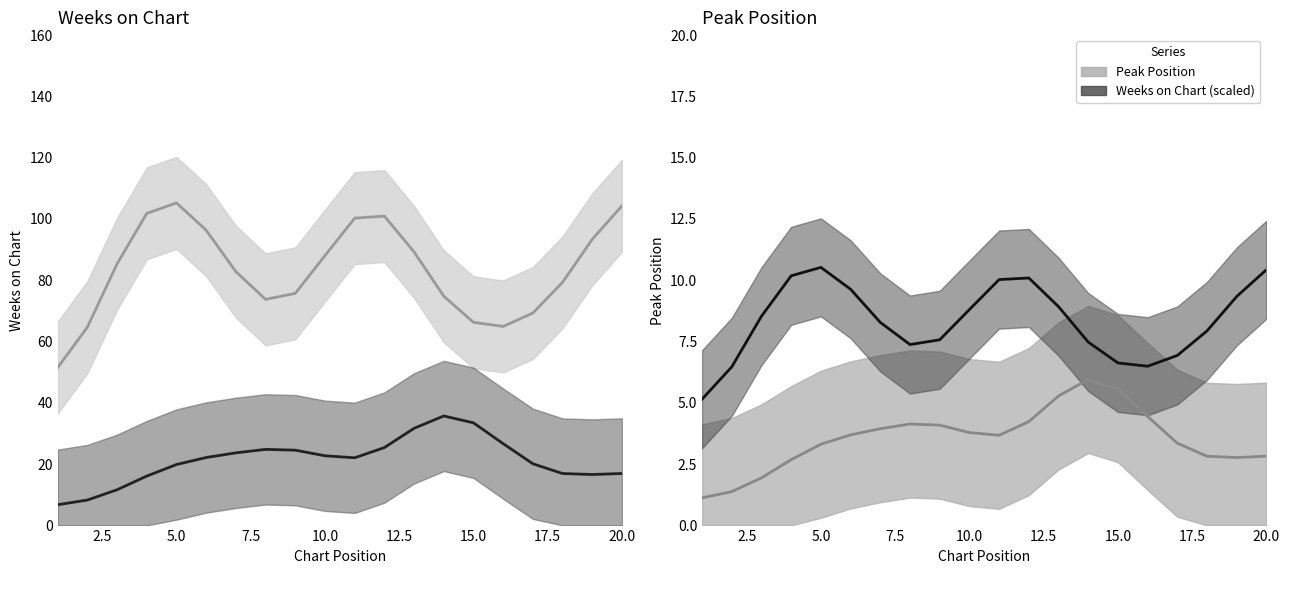

What is the minimum value shown in the chart?

1.1